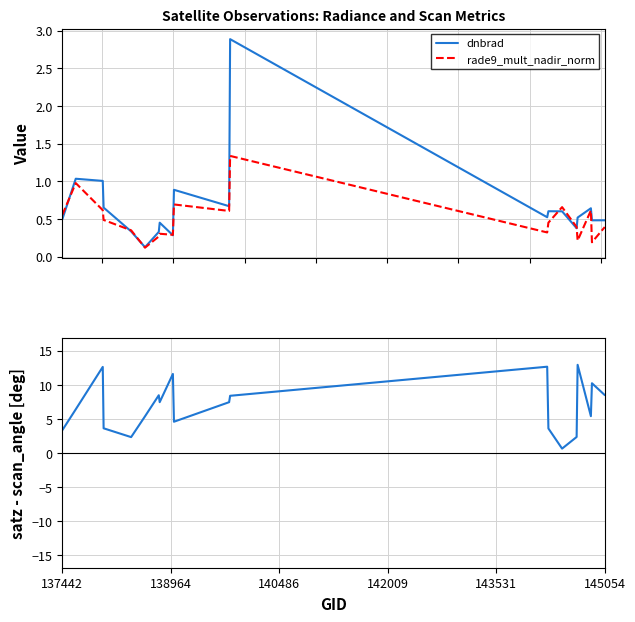

True or false: satz - scan_angle and rade9_mult_nadir_norm cross at least once.

True